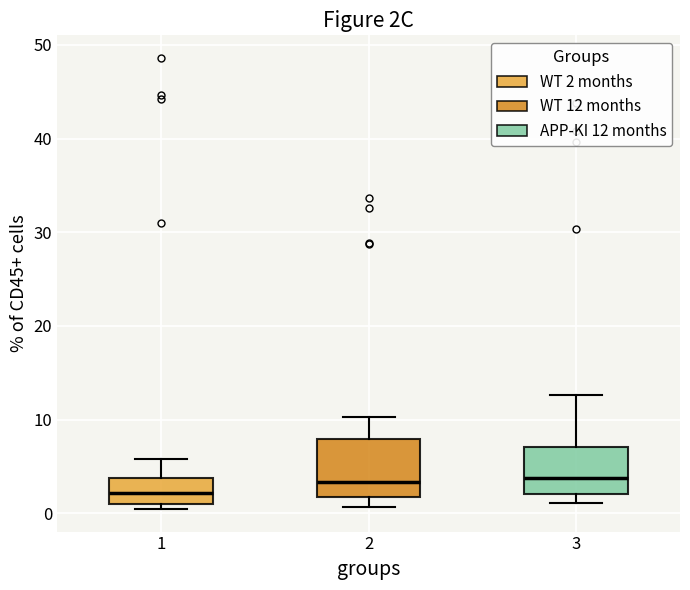

Reading left to right, read every box against the y-axis: the position of its median line, the range the box covers, and the ends of its whiskers. The values are not printed on the chart, so give them approximately, as read against the axis.

1: median 2, box 1 to 4, whiskers 0 to 6
2: median 3, box 2 to 8, whiskers 1 to 10
3: median 4, box 2 to 7, whiskers 1 to 13